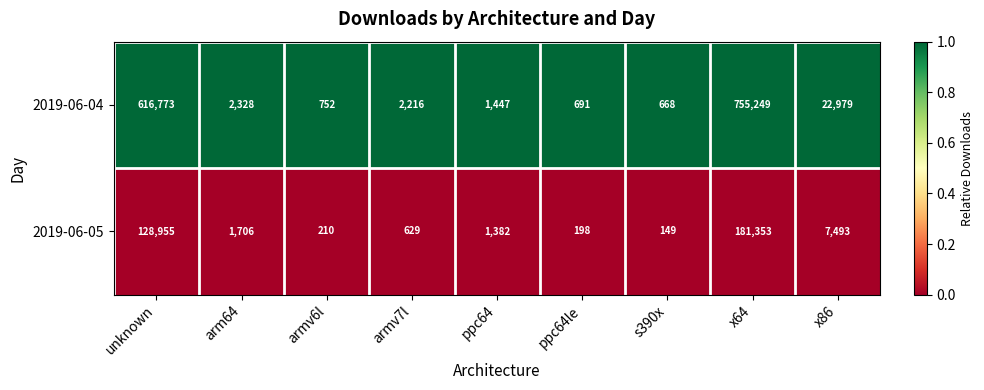

Is the value of 2019-06-05 at armv7l greater than the value of 2019-06-04 at armv6l?

No